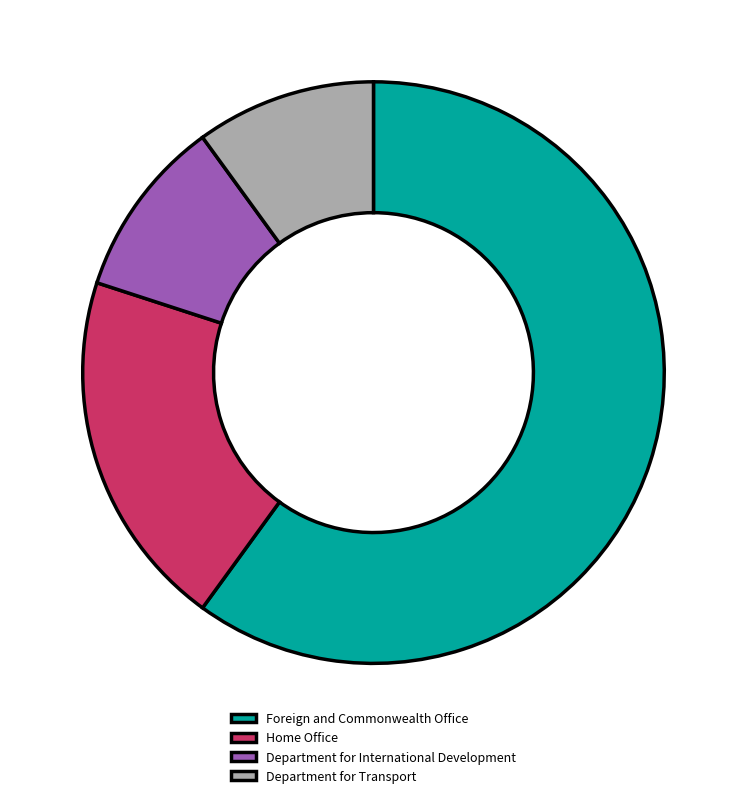

Do Home Office and Department for Transport together represent more than half of the pie?

No